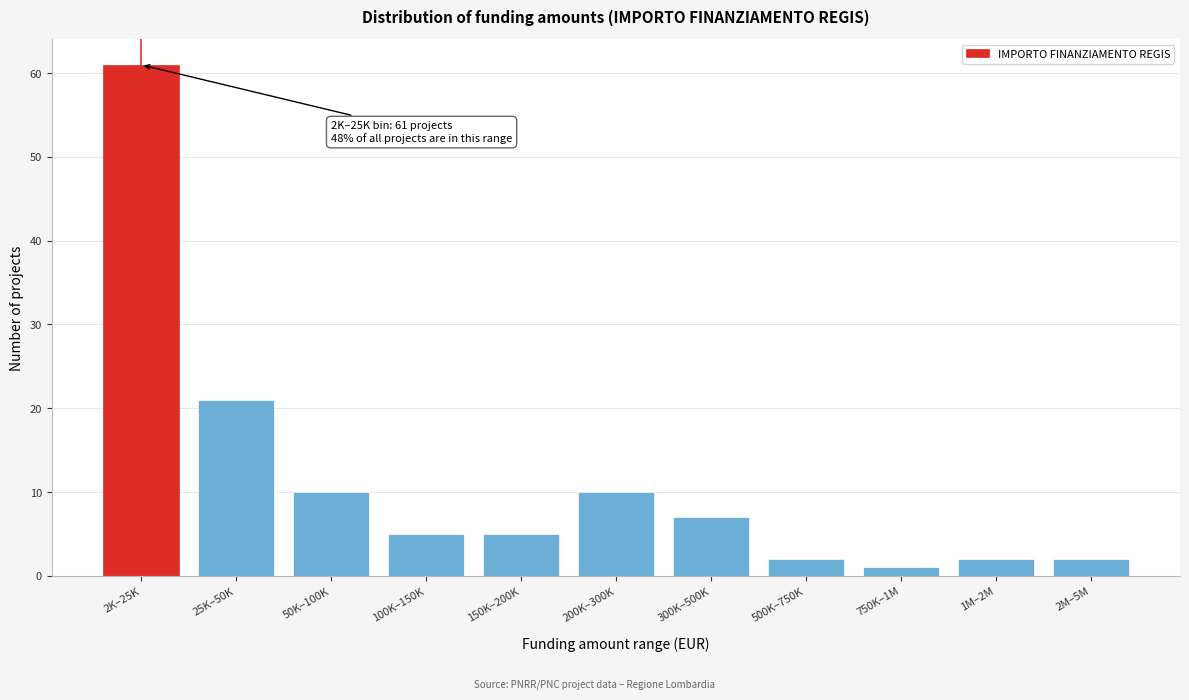

Reading right to left, list all the values displayed in this chart.

2	2	1	2	7	10	5	5	10	21	61